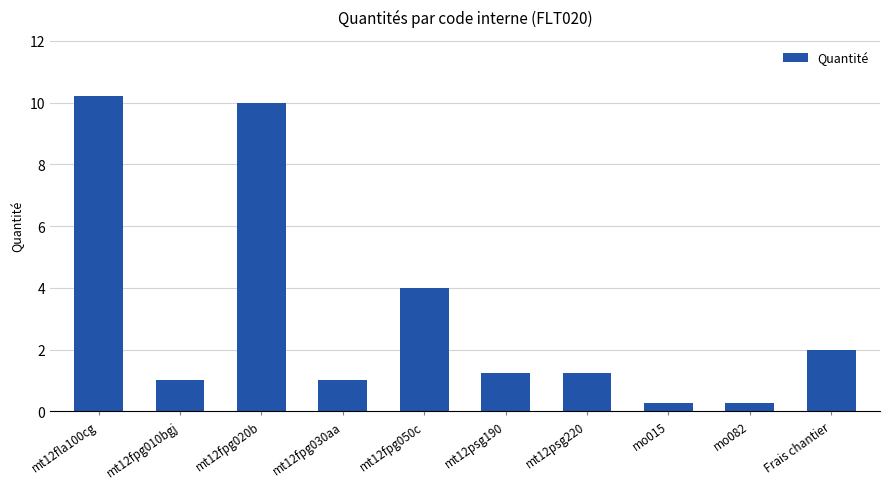

How many series are shown in this chart?

1